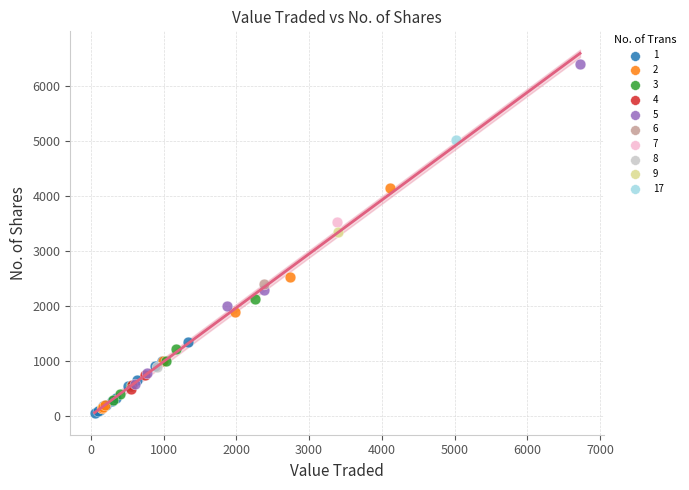

What are all the series names shown in the legend?

1, 2, 3, 4, 5, 6, 7, 8, 9, 17